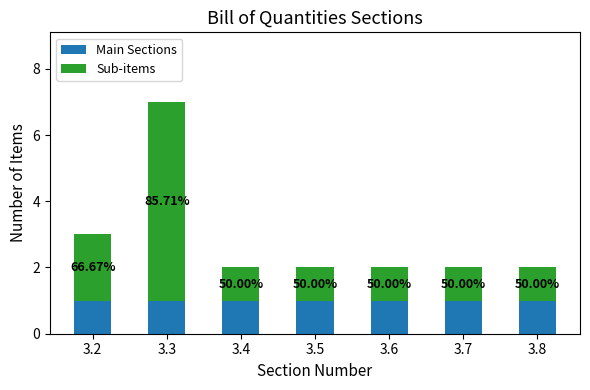

Are the bars grouped side by side (vs. stacked)?

No